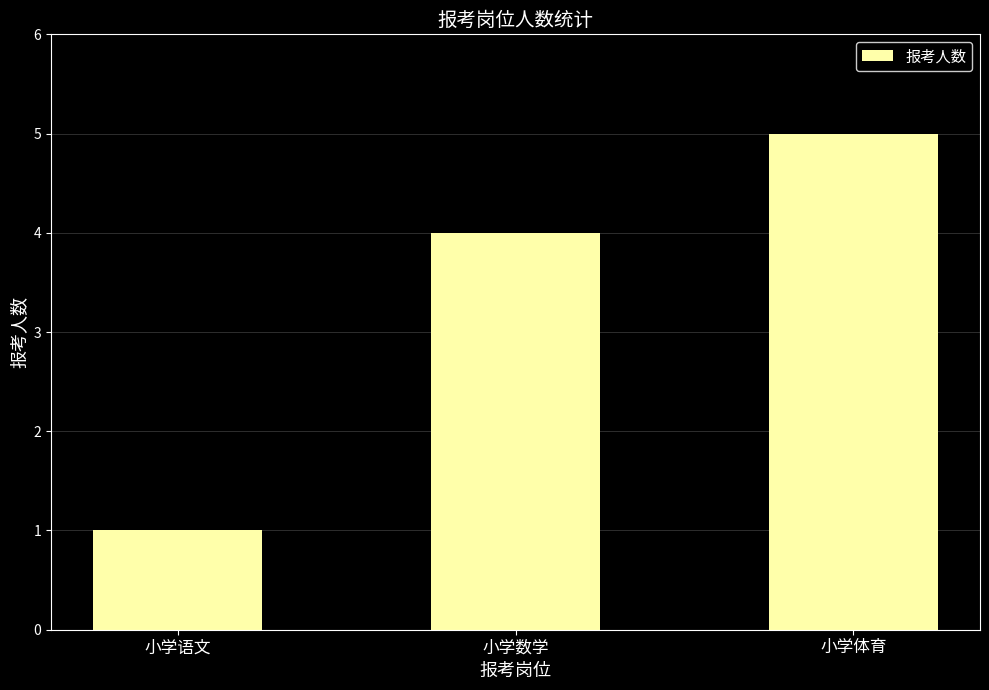

Count the values in the range 1 to 5.

3